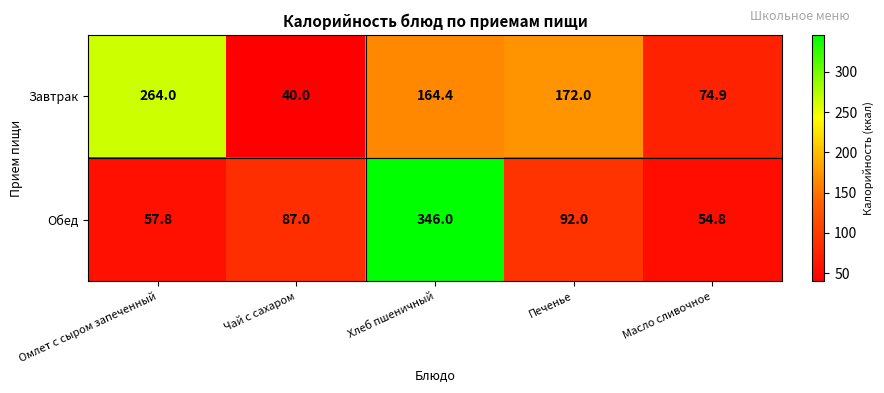

True or false: Завтрак has a value of 264.0 at Омлет с сыром запеченный.

True